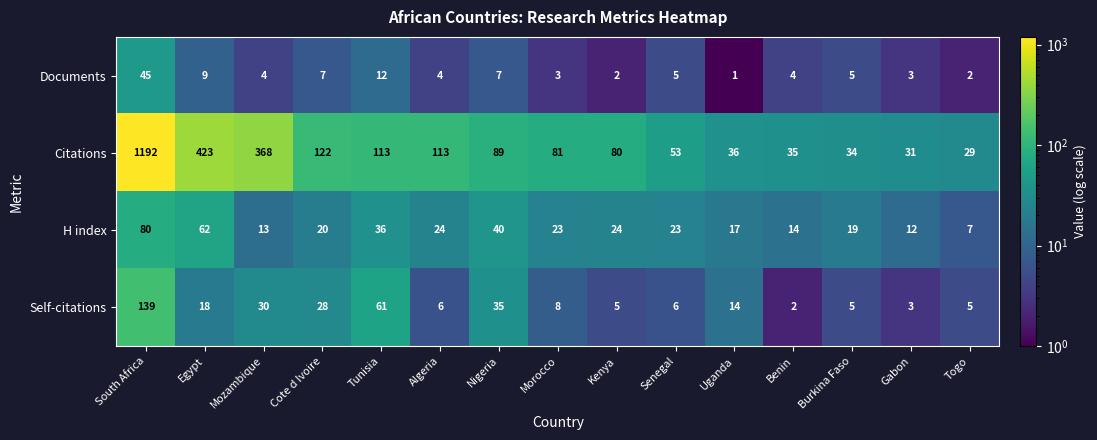

At which label is Citations closest to 610?

Egypt